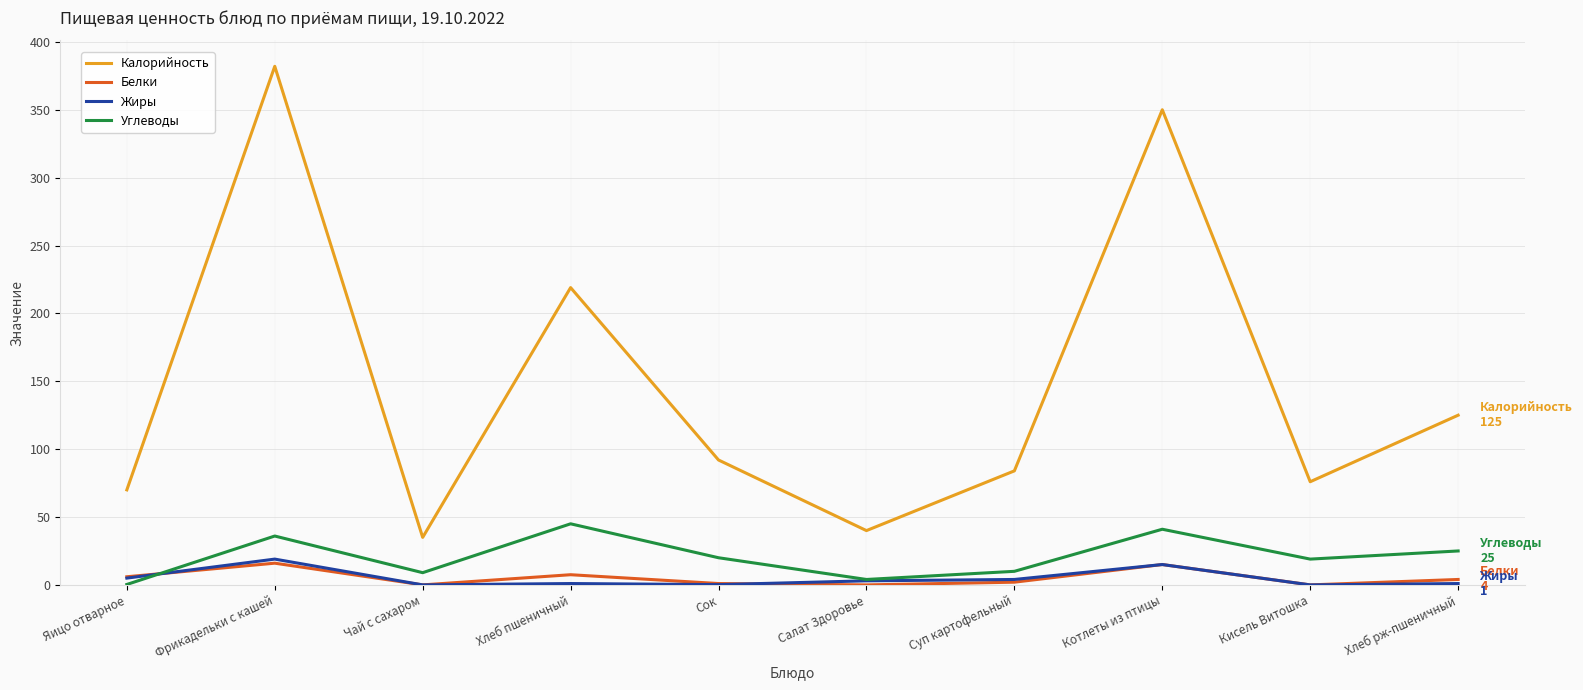

Does the chart display data point markers on the line(s)?

No